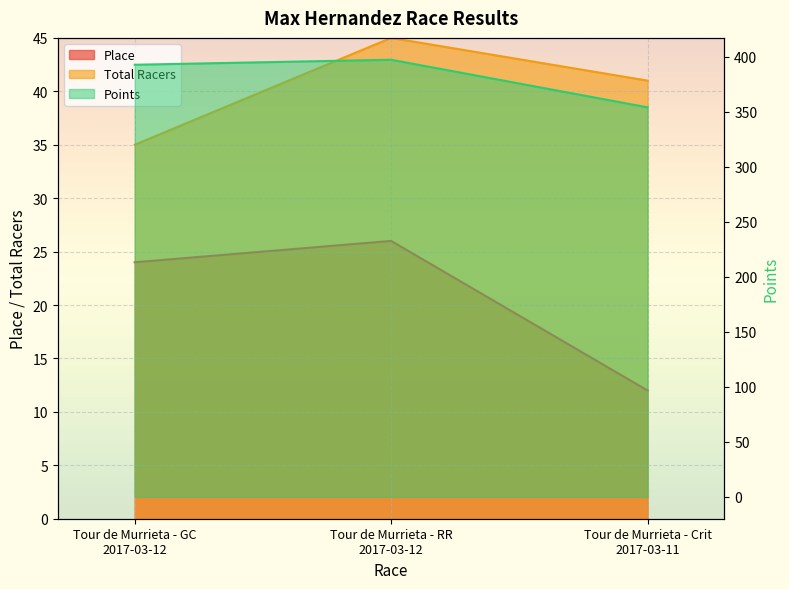

At which category is the sum across all series the highest?

Tour de Murrieta - RR
2017-03-12